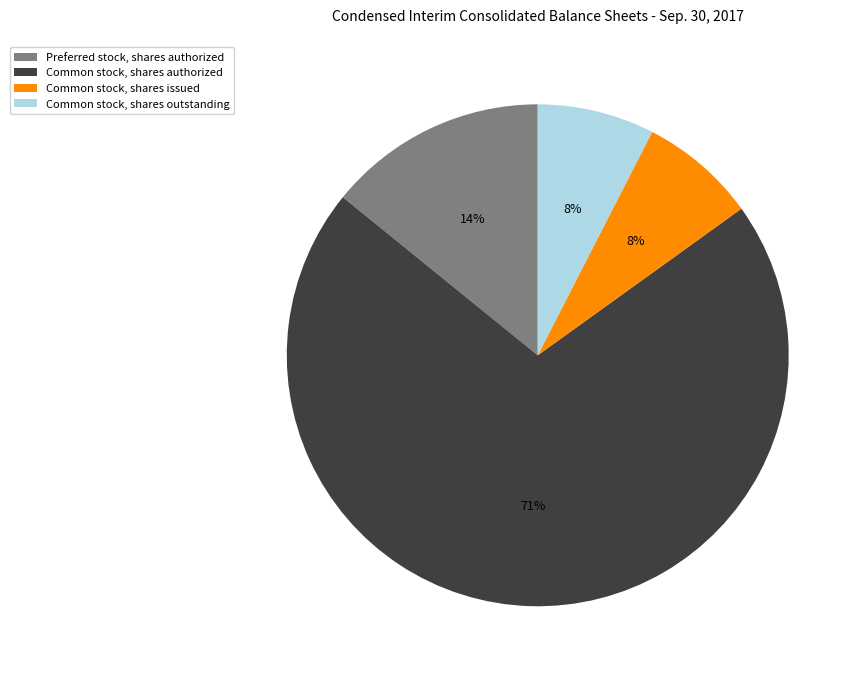

Do Common stock, shares authorized and Common stock, shares issued together represent more than half of the pie?

Yes